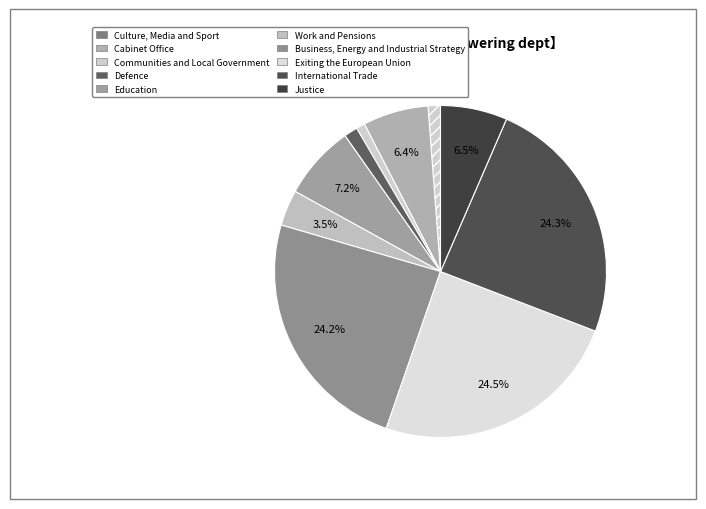

Rank the categories by value from lowest to highest.

Communities and Local Government, Culture, Media and Sport, Defence, Work and Pensions, Cabinet Office, Justice, Education, Business, Energy and Industrial Strategy, International Trade, Exiting the European Union